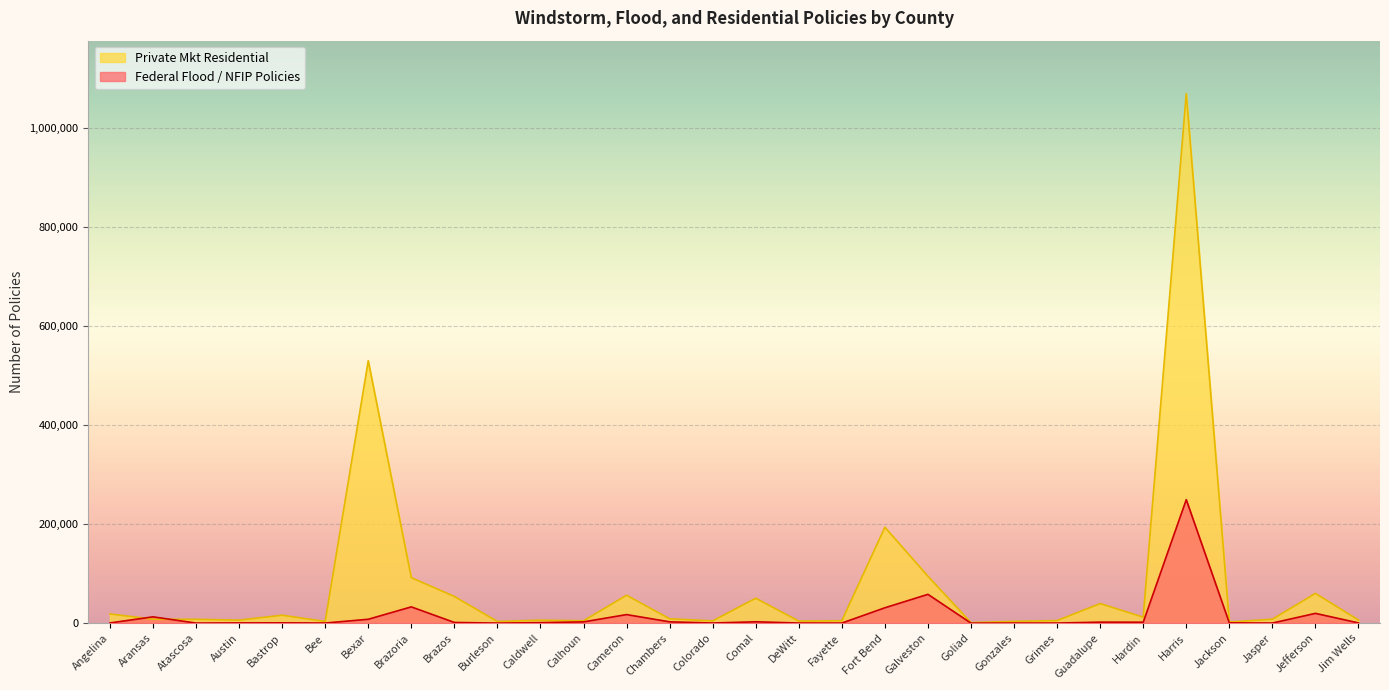

List the labels in order of Federal Flood / NFIP Policies value, largest first.

Harris, Galveston, Brazoria, Fort Bend, Jefferson, Cameron, Aransas, Bexar, Comal, Chambers, Calhoun, Guadalupe, Hardin, Brazos, Caldwell, Bastrop, Jackson, Austin, Jim Wells, Angelina, Colorado, Bee, DeWitt, Jasper, Grimes, Gonzales, Atascosa, Fayette, Burleson, Goliad